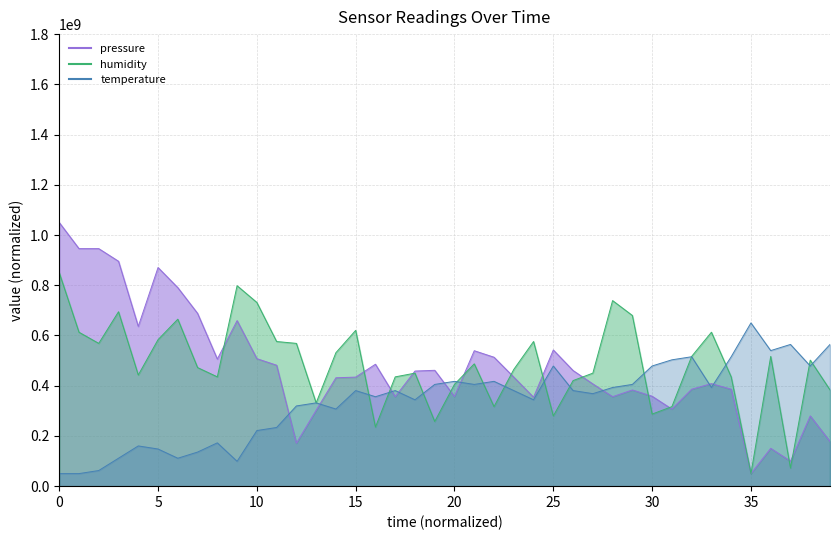

Is the value of pressure at 5 greater than the value of temperature at 20?

Yes